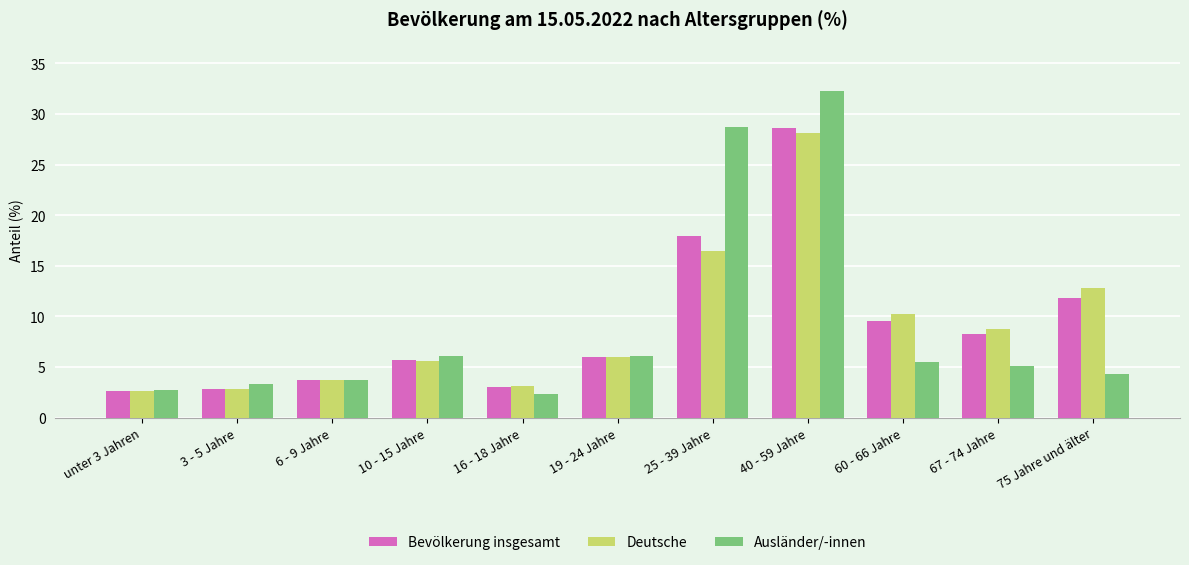

What is the minimum value for Ausländer/-innen?

2.3